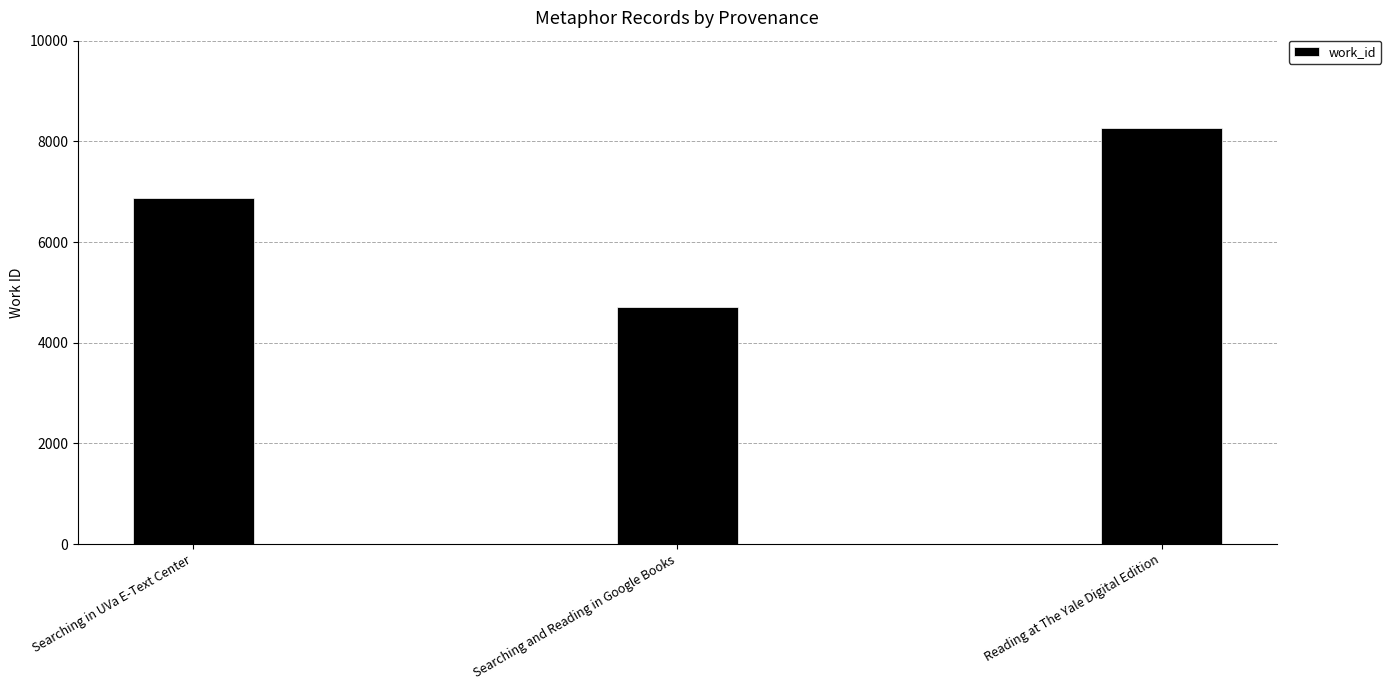

How many bars are there in total?

3